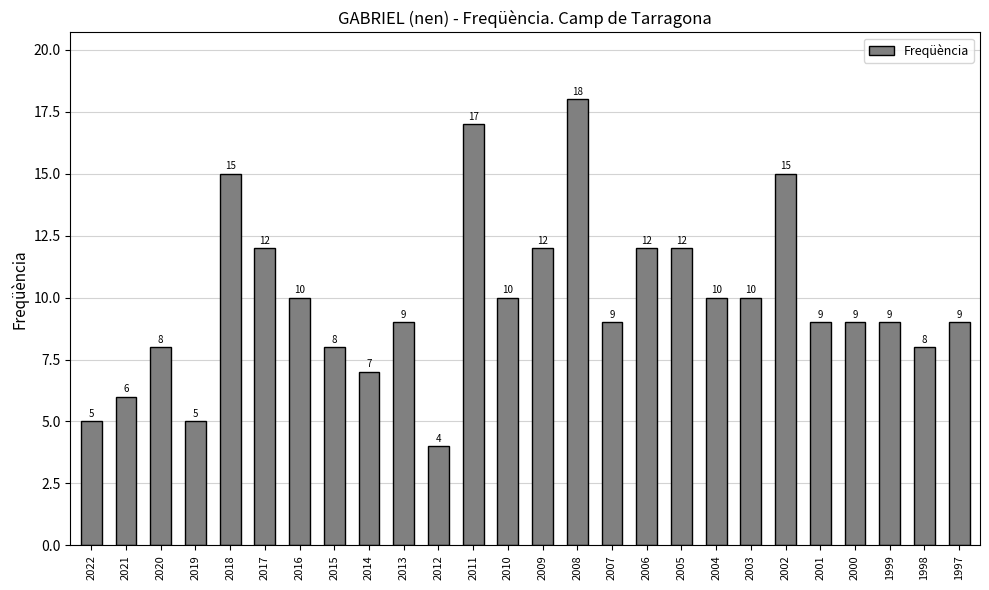

The value at 2020 is 8. True or false?

True